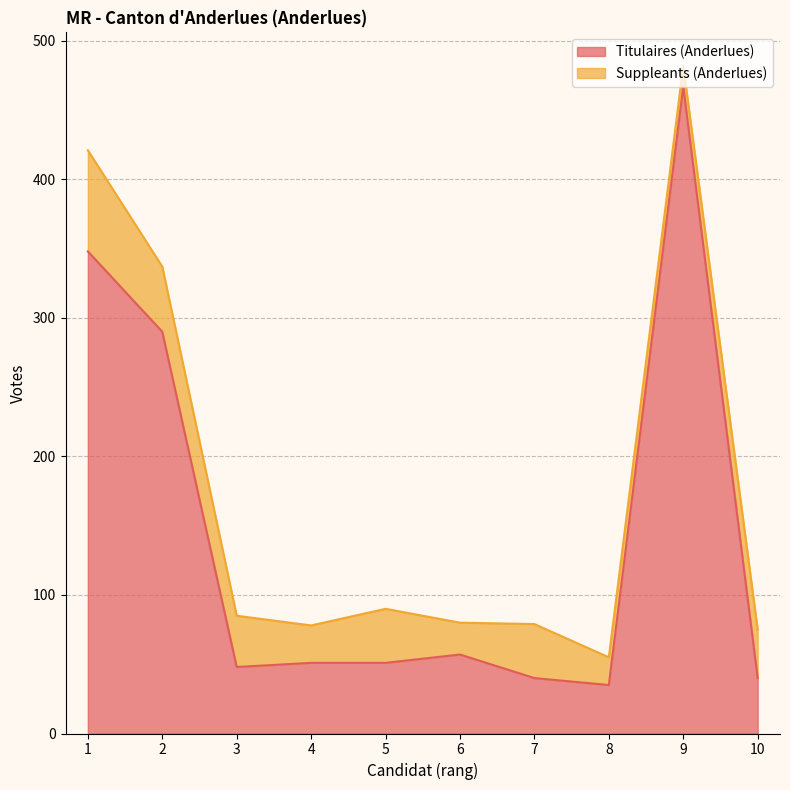

Rank the categories by value from lowest to highest.

8, 7, 10, 3, 4, 5, 6, 2, 1, 9